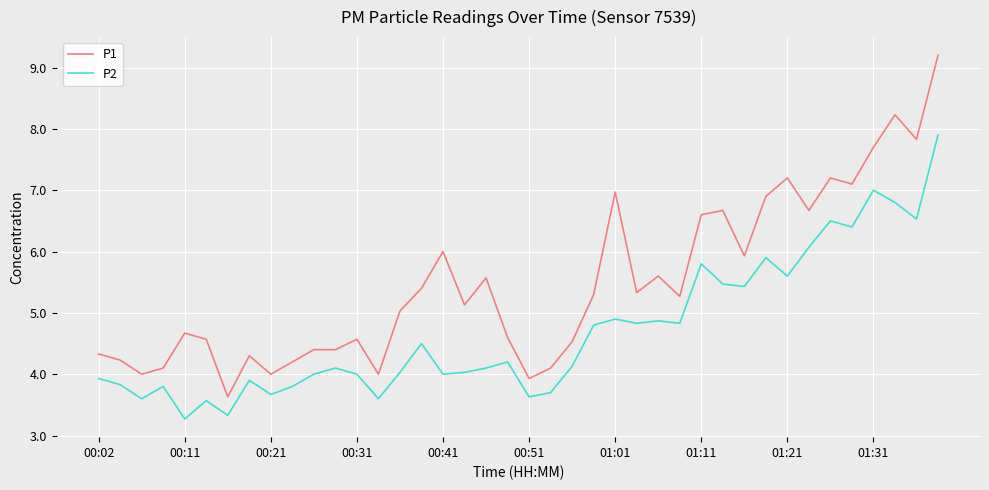

Which series has the largest total across all categories?

P1